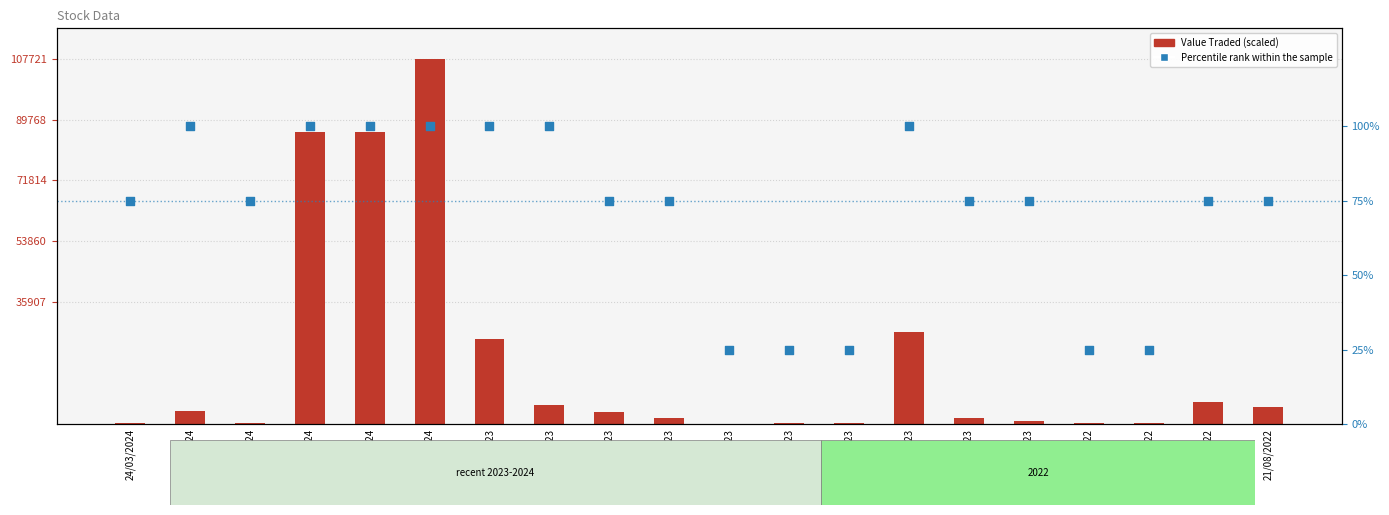

Which series has the widest spread of Y values?

Value Traded (scaled)